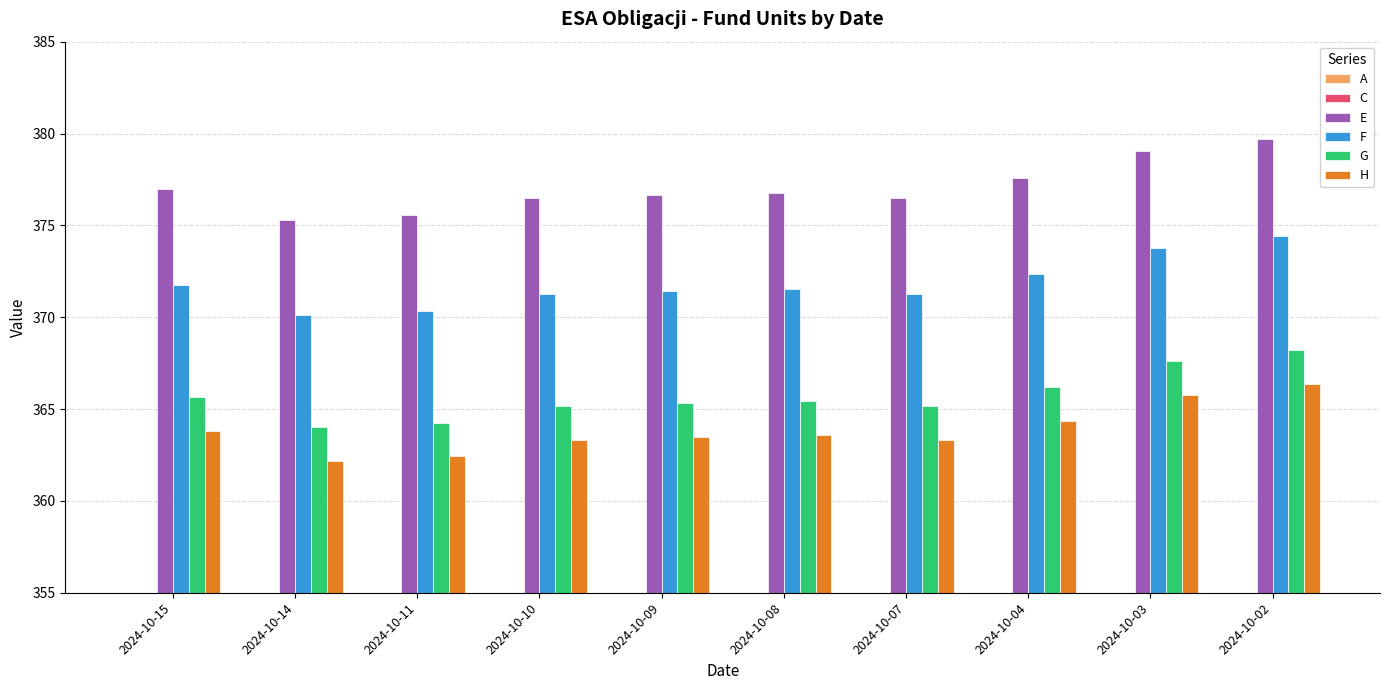

At which label does F first exceed 371?

2024-10-15